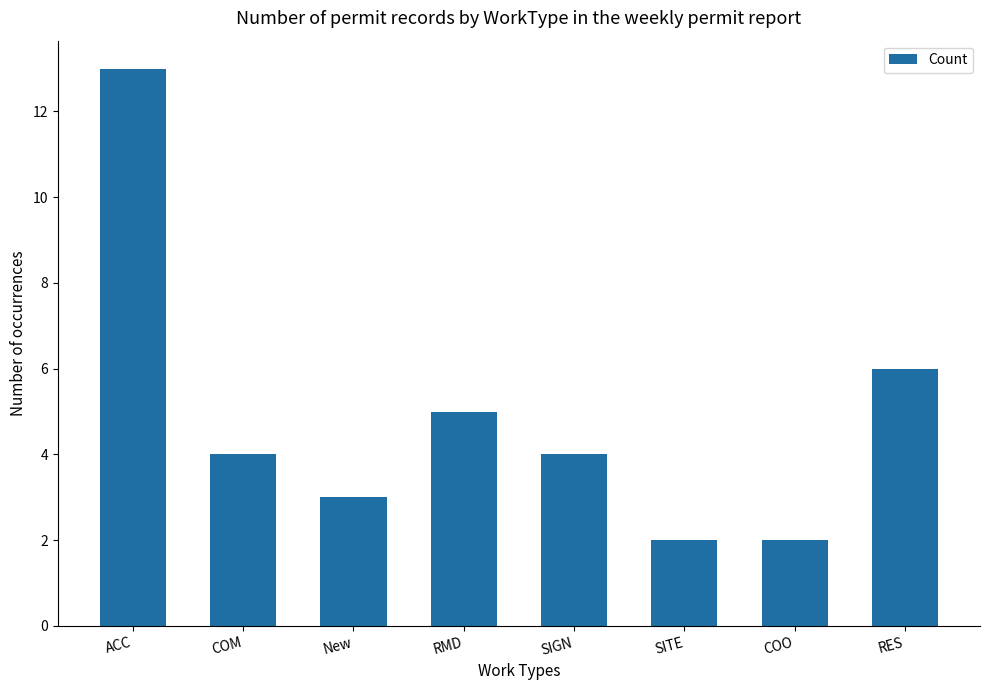

At which category does the chart reach its peak across all series?

ACC